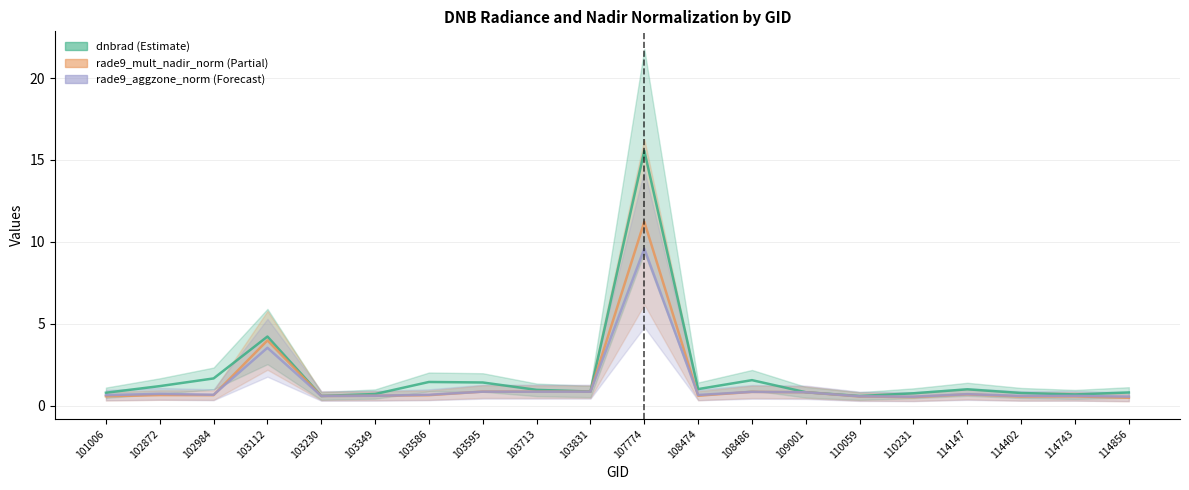

Where is dnbrad_line nearest to the value 8?

103112